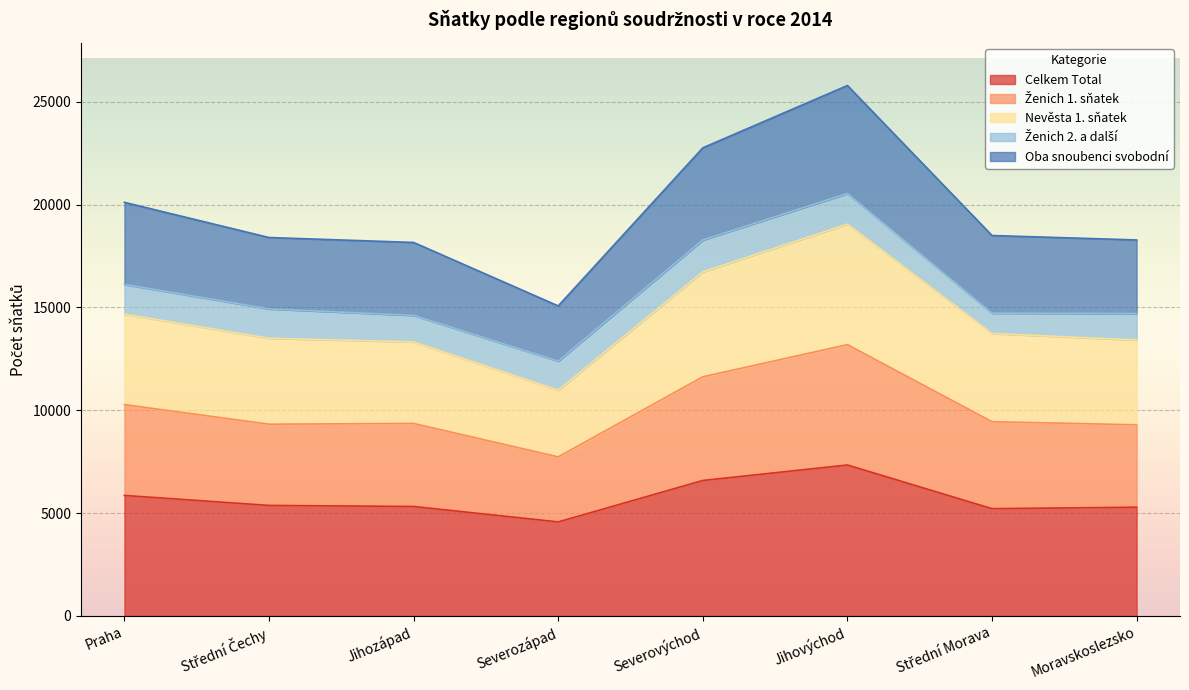

How many lines are shown in the chart?

5